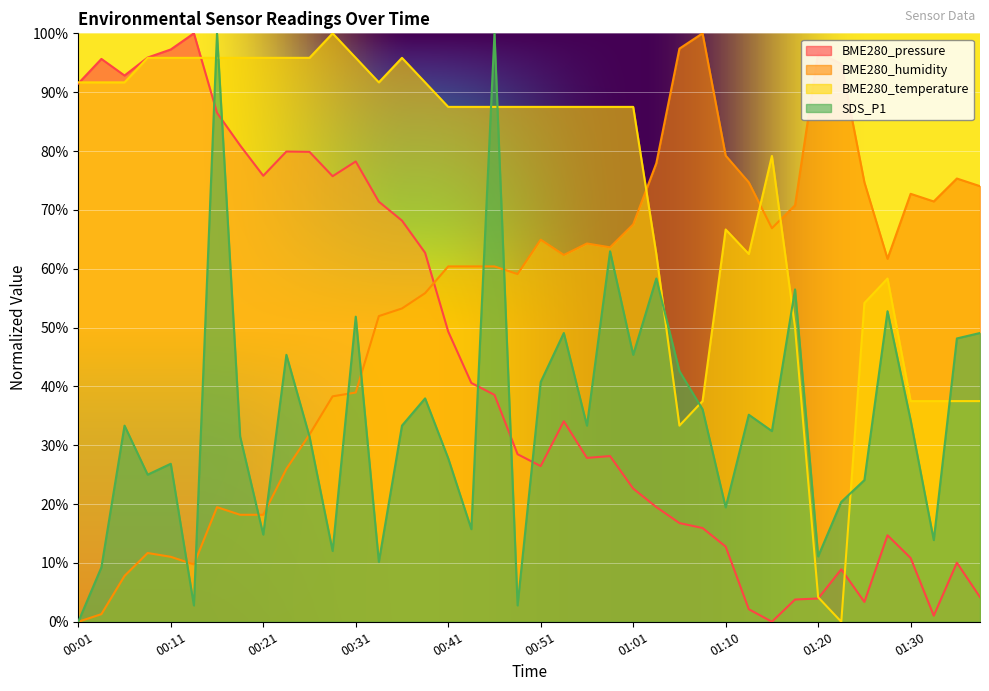

What is the sum of the SDS_P1 values at 00:04 and 01:03?

67.6